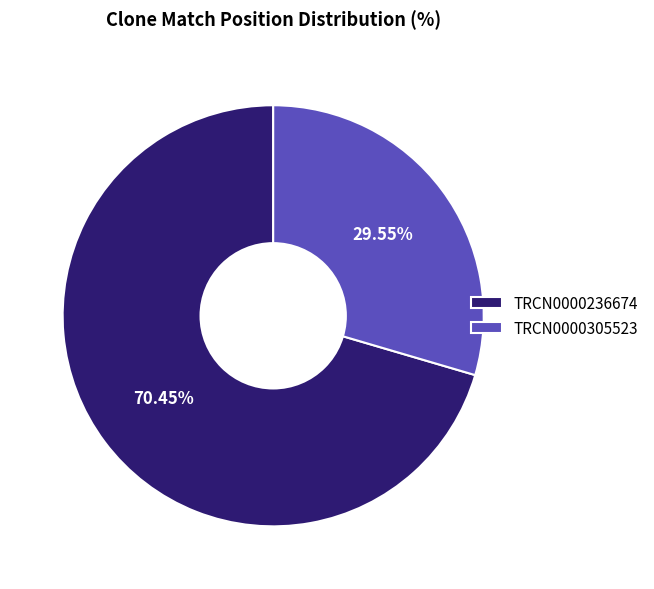

Approximately how many times larger is the value at TRCN0000305523 compared to TRCN0000236674?

0.4